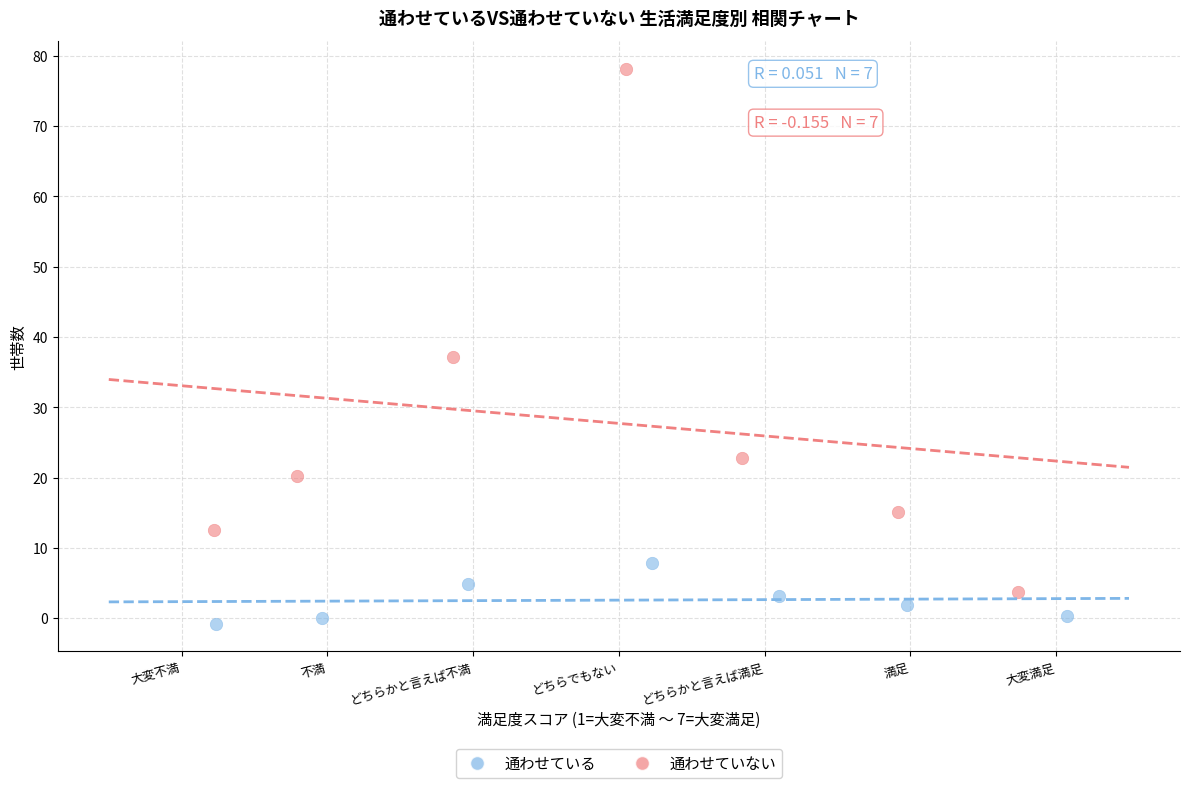

Which series has the largest Y range (max minus min)?

通わせていない